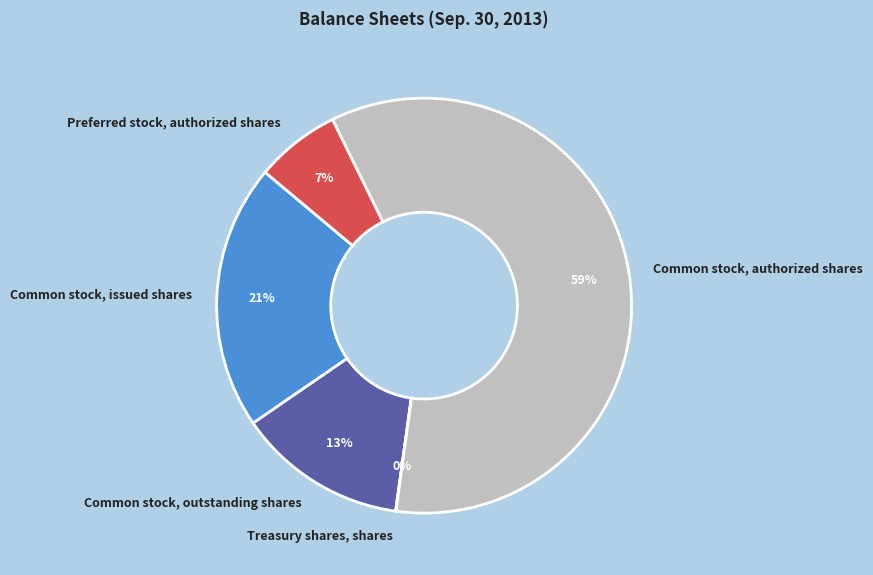

What percentage is the Common stock, issued shares slice, to the nearest percent?

21%